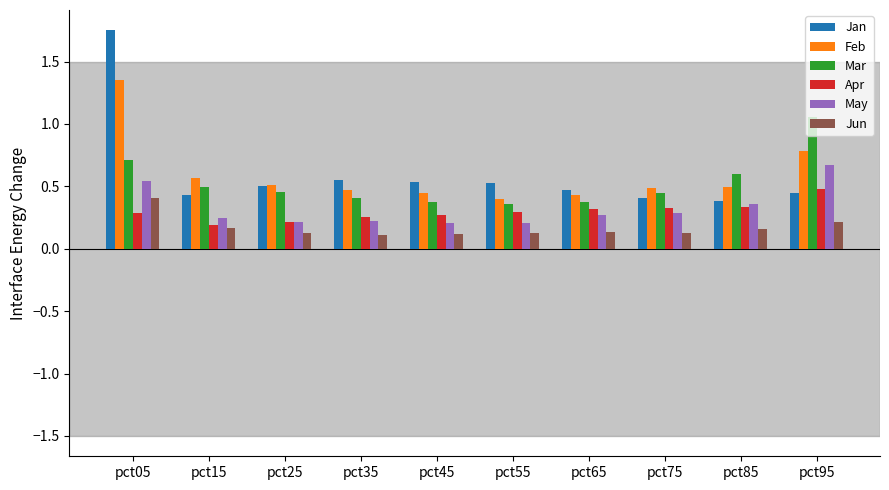

Are the bars grouped side by side (vs. stacked)?

Yes